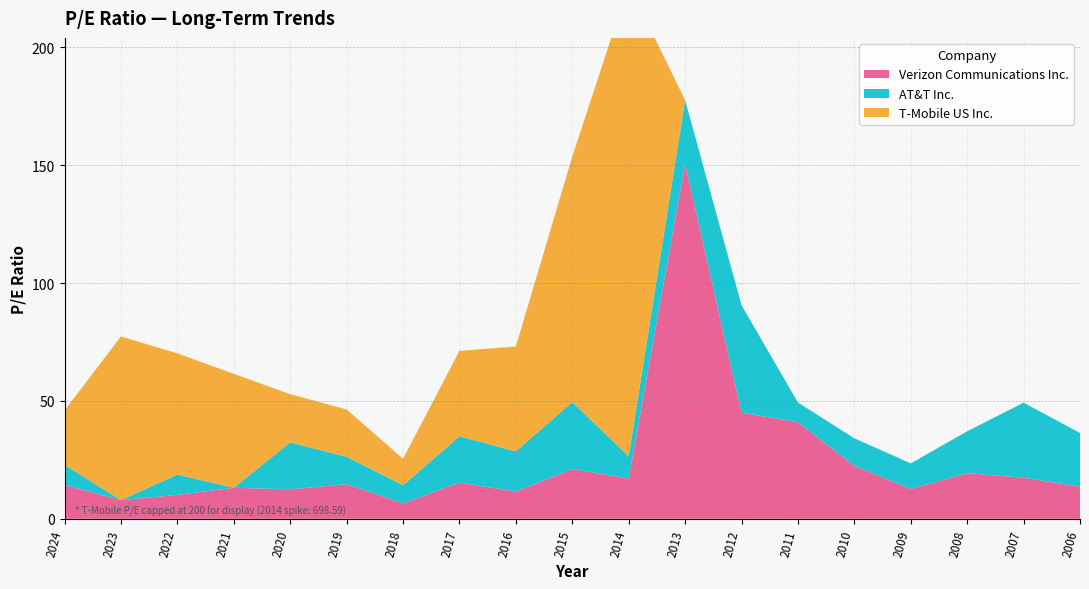

Reading left to right, list all the values displayed in this chart.

Verizon Communications Inc.: 14.4	7.9	10.1	13.1	12.5	14.7	6.5	15.3	11.5	21.1	17.1	150.7	45.0	41.0	22.5	12.6	19.3	17.4	13.6
AT&T Inc.: 8.5	0.0	8.6	0.0	19.9	11.6	7.7	19.6	17.1	28.4	9.4	27.0	45.6	8.4	11.7	10.9	17.8	31.8	22.8
T-Mobile US Inc.: 23.1	69.4	51.4	48.4	20.4	20.1	11.2	36.2	44.5	104.2	698.6	0.0	0.0	0.0	0.0	0.0	0.0	0.0	0.0